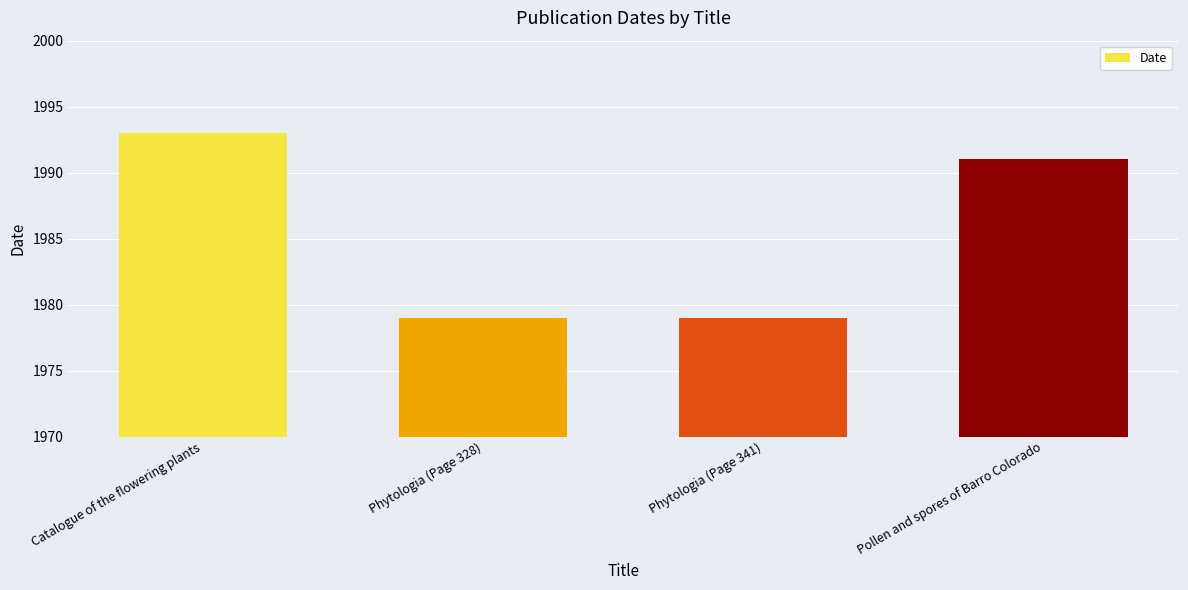

How many data points does each series have?

4